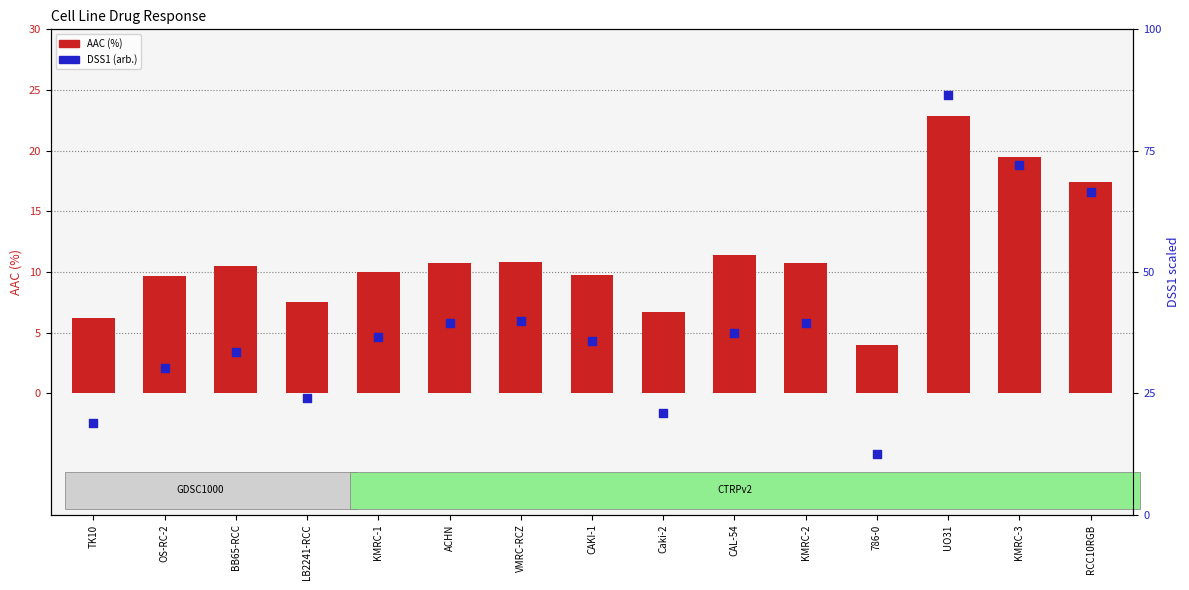

Which series contains the lowest Y value?

AAC (%)